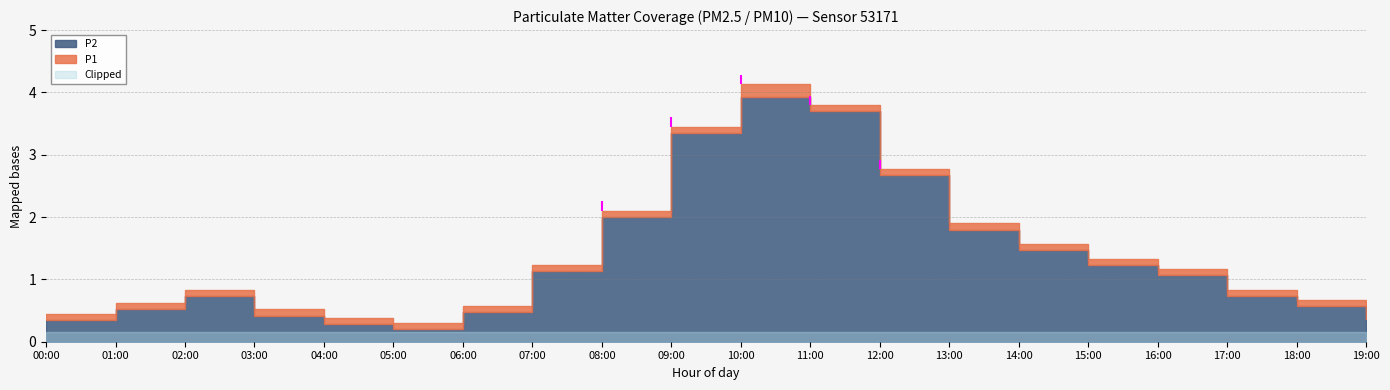

How many lines are shown in the chart?

2